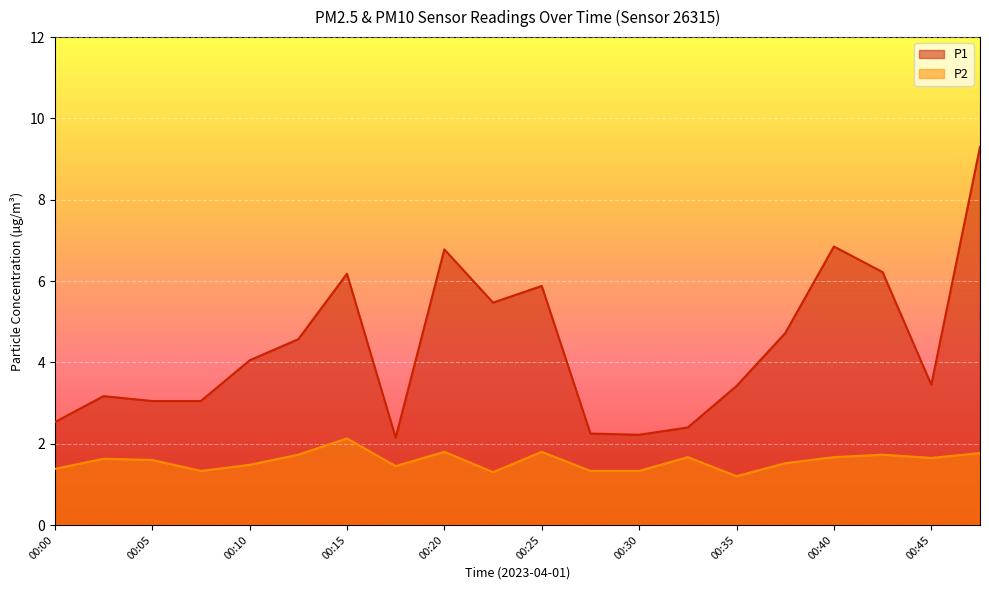

True or false: P2 has a value of 2.8 at 00:48.

False